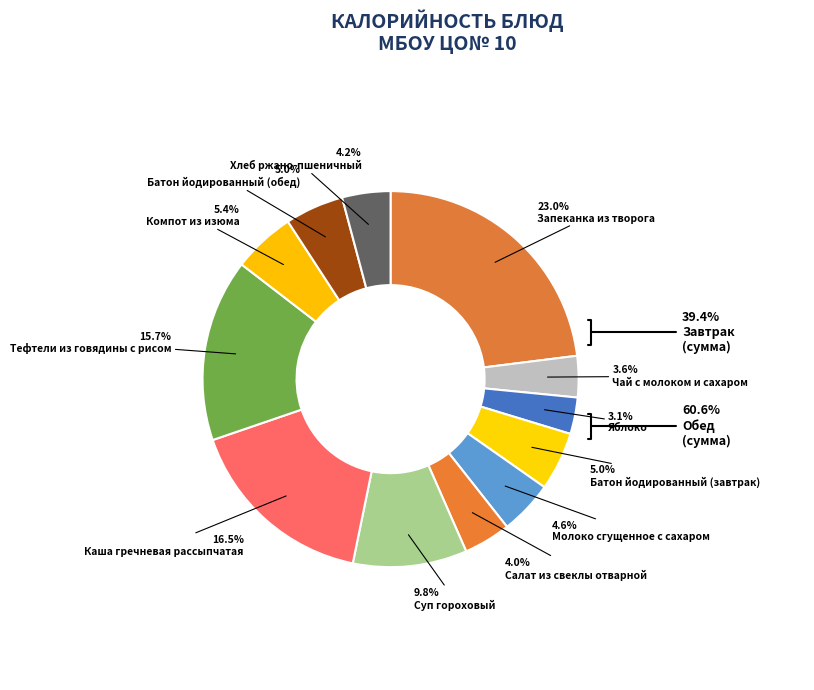

Is there any slice that represents more than half of the pie?

No